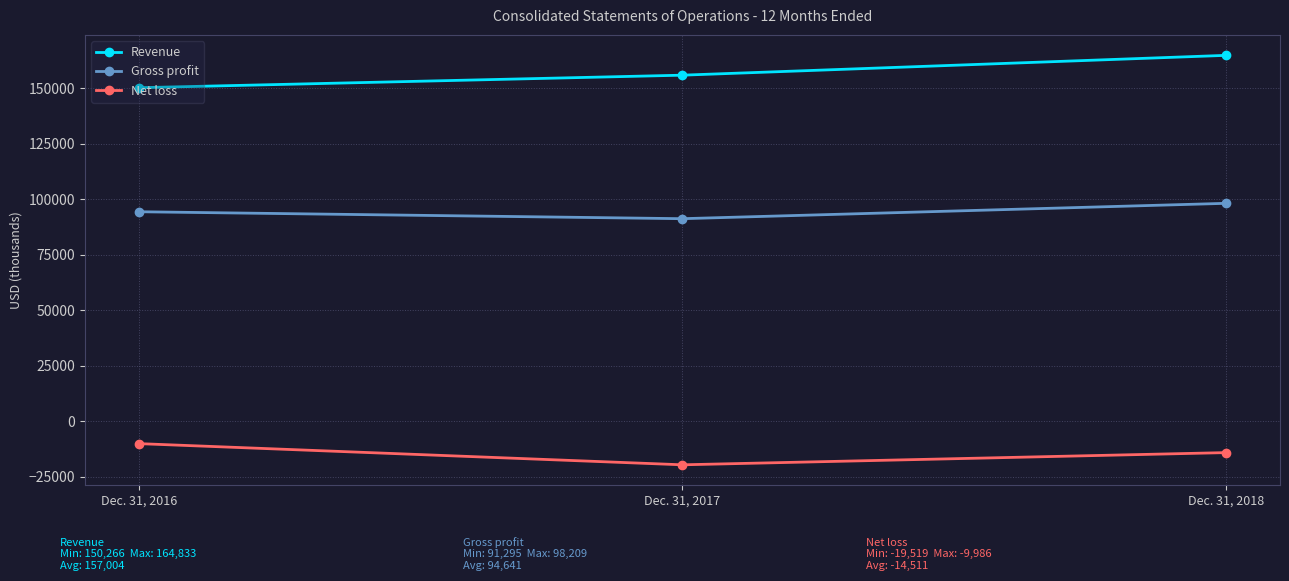

What are all the series names shown in the legend?

Revenue, Gross profit, Net loss